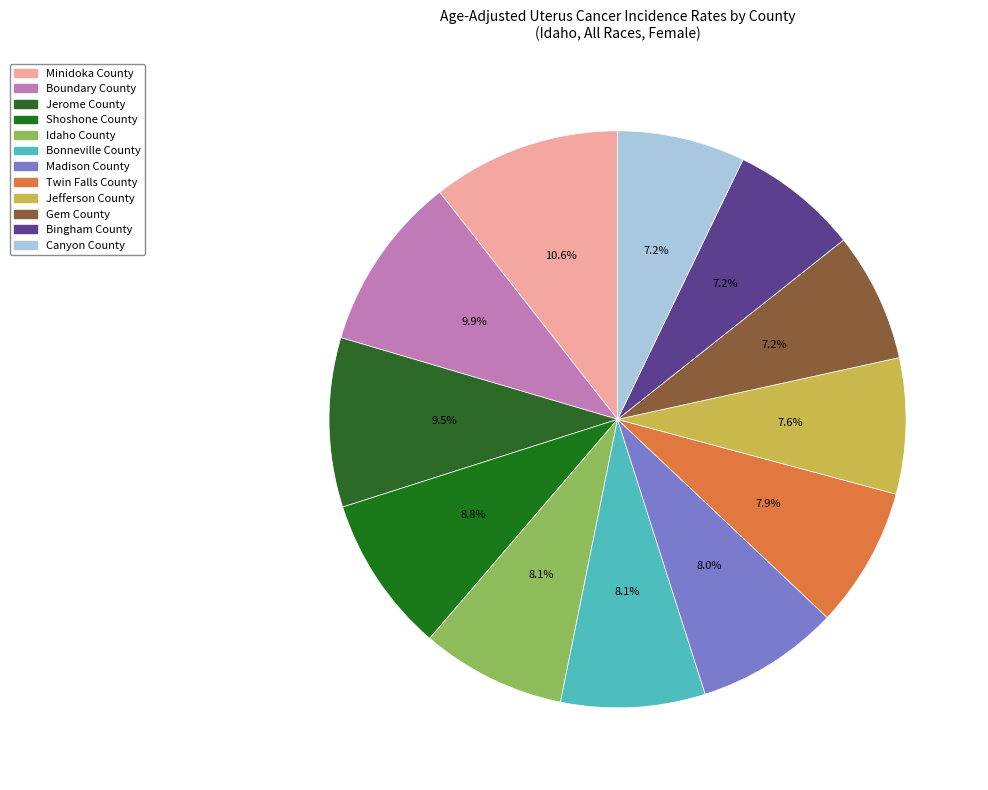

Approximately how many times larger is the value at Shoshone County compared to Jefferson County?

1.2